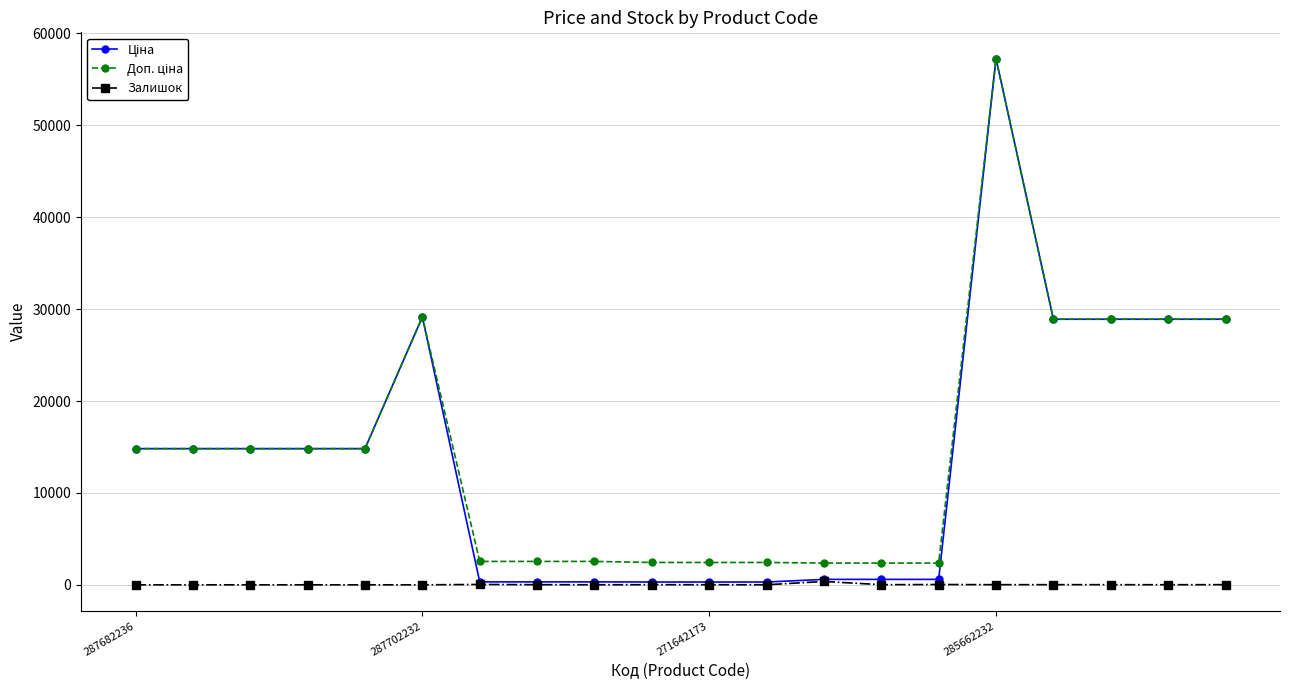

At how many categories does at least one series exceed 46736?

1